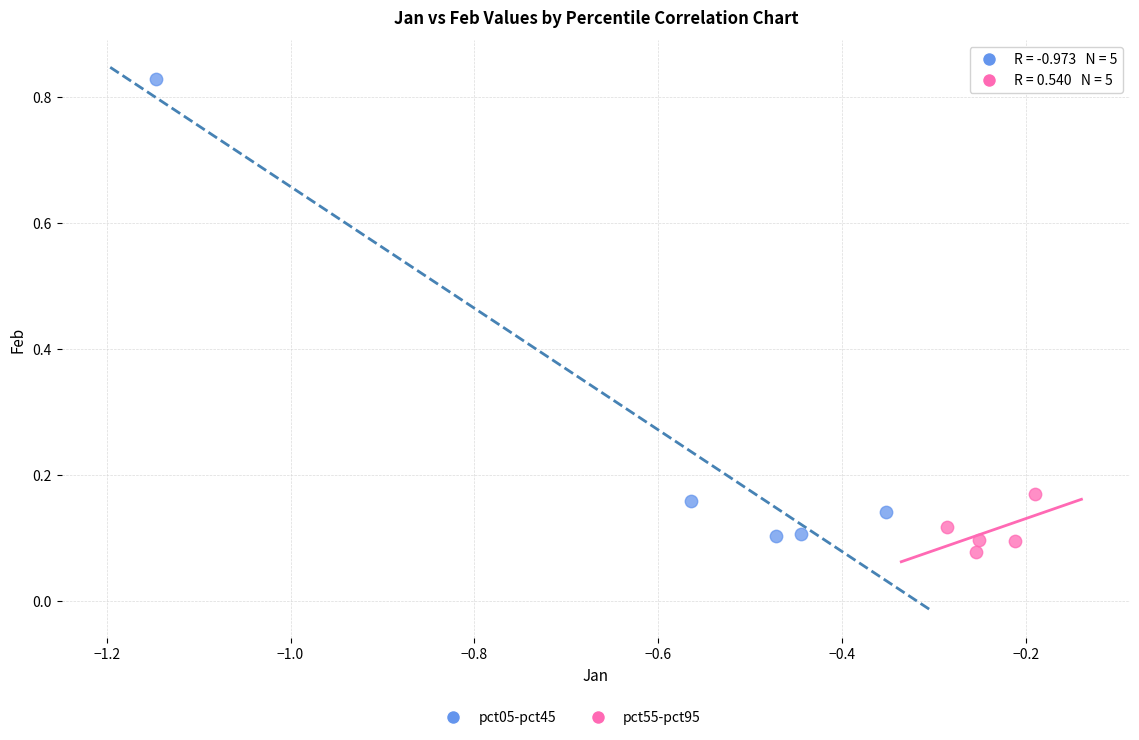

Which series has the widest spread of Y values?

pct05-pct45